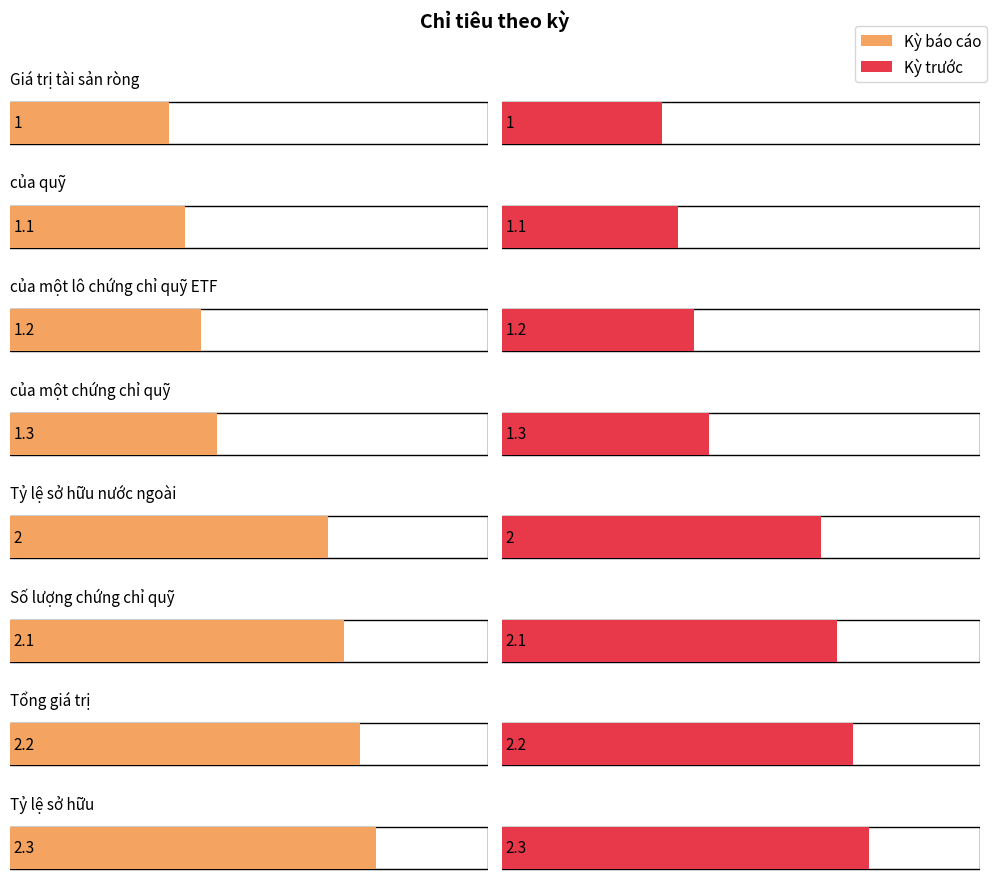

What is the value of the Kỳ trước bar at the 3rd from the left?

1.2